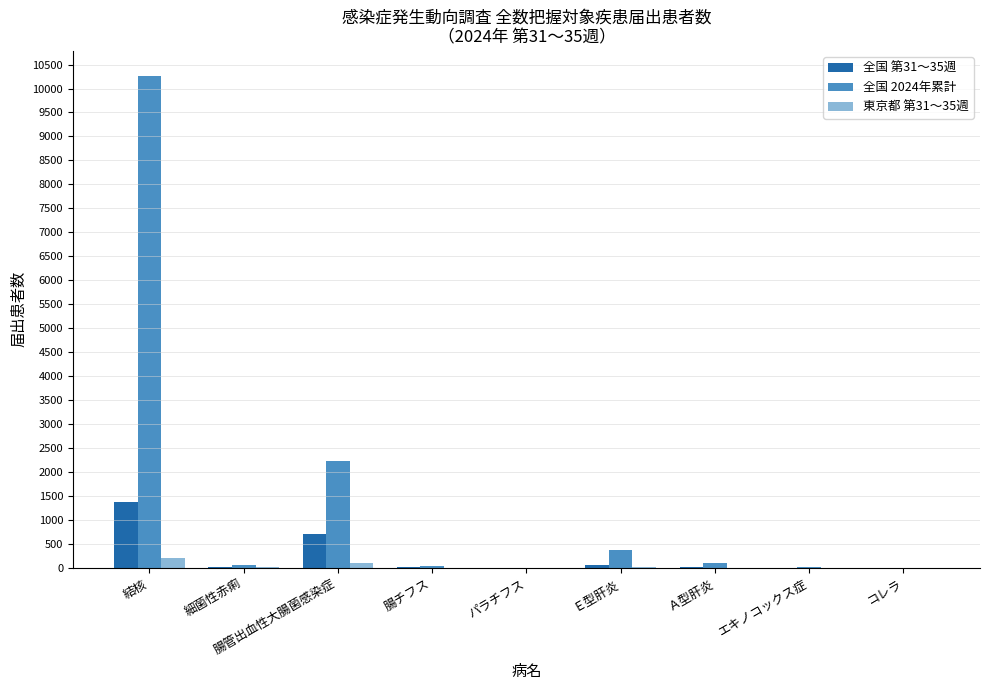

Is the value of 全国 第31～35週 at 結核 greater than the value of 東京都 第31～35週 at 腸チフス?

Yes